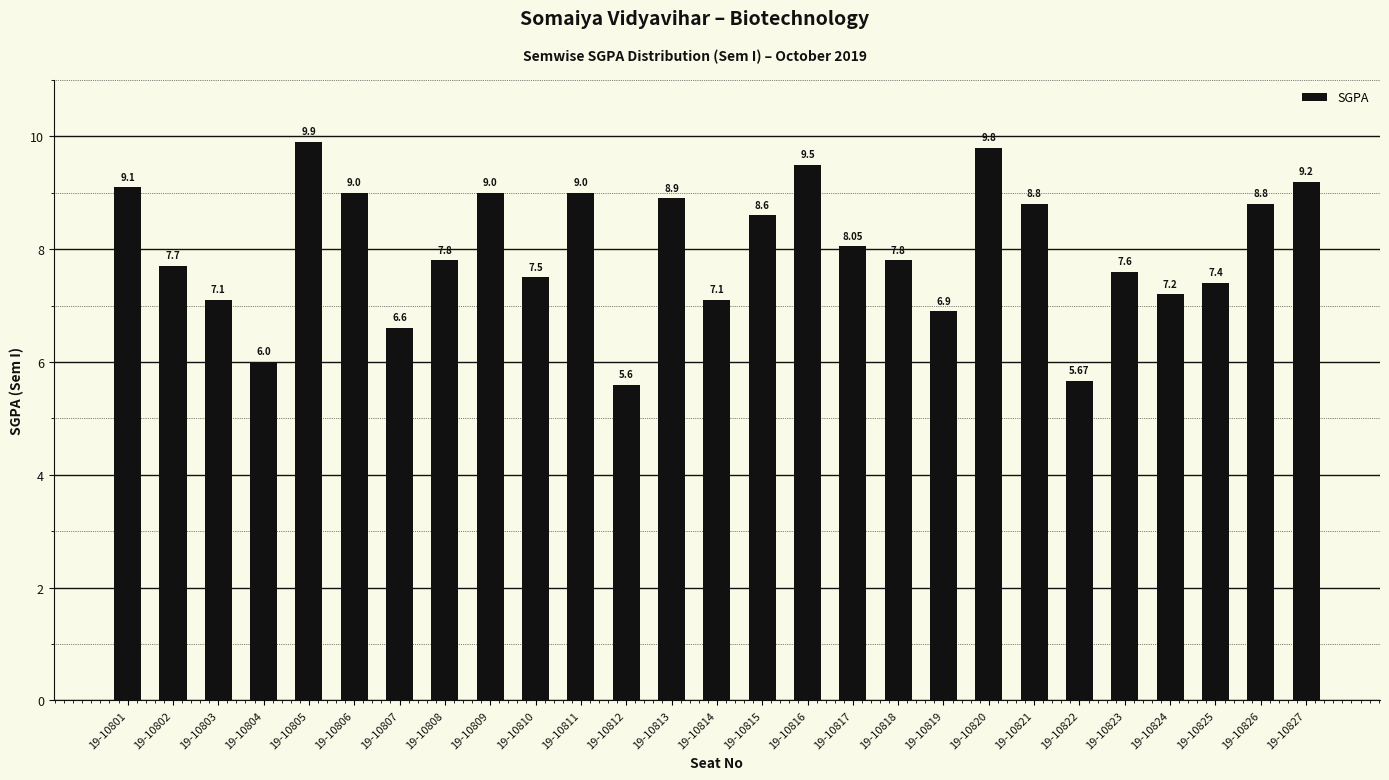

At which category does the chart reach its minimum across all series?

19-10812